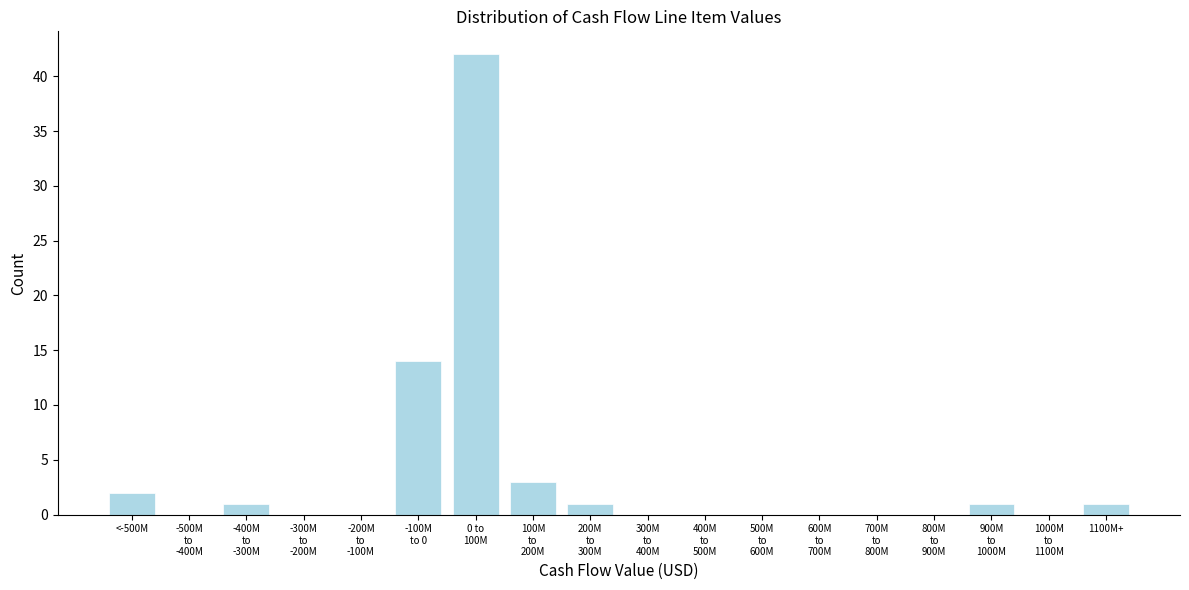

What is the sum of all values?

65